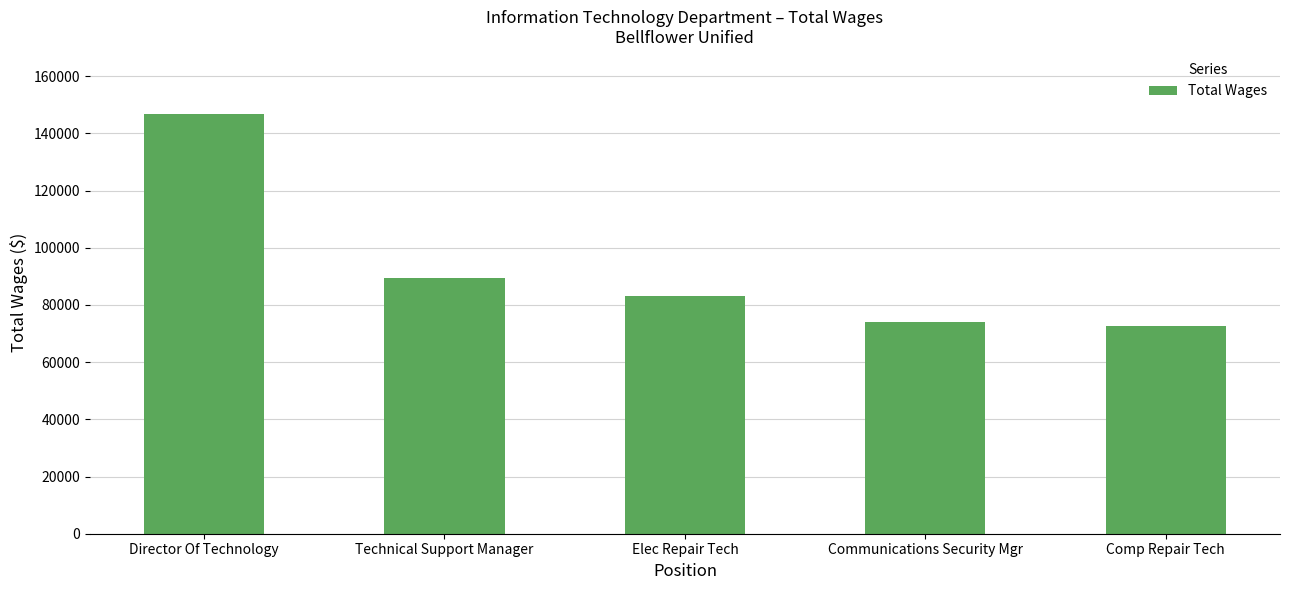

True or false: the data shows 50356 at Elec Repair Tech.

False